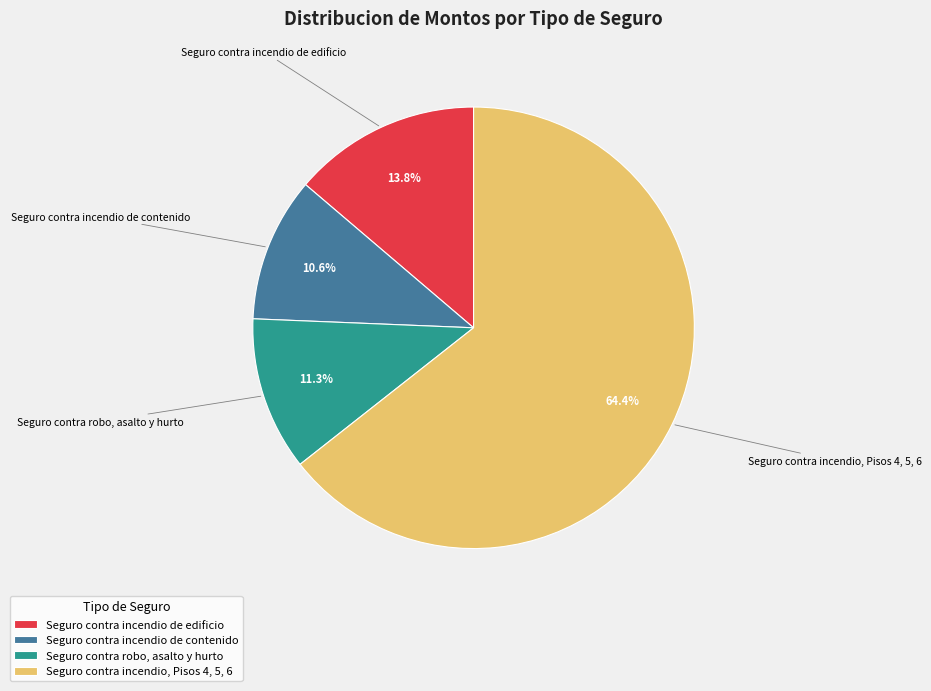

Which category accounts for the majority?

Seguro contra incendio, Pisos 4, 5, 6